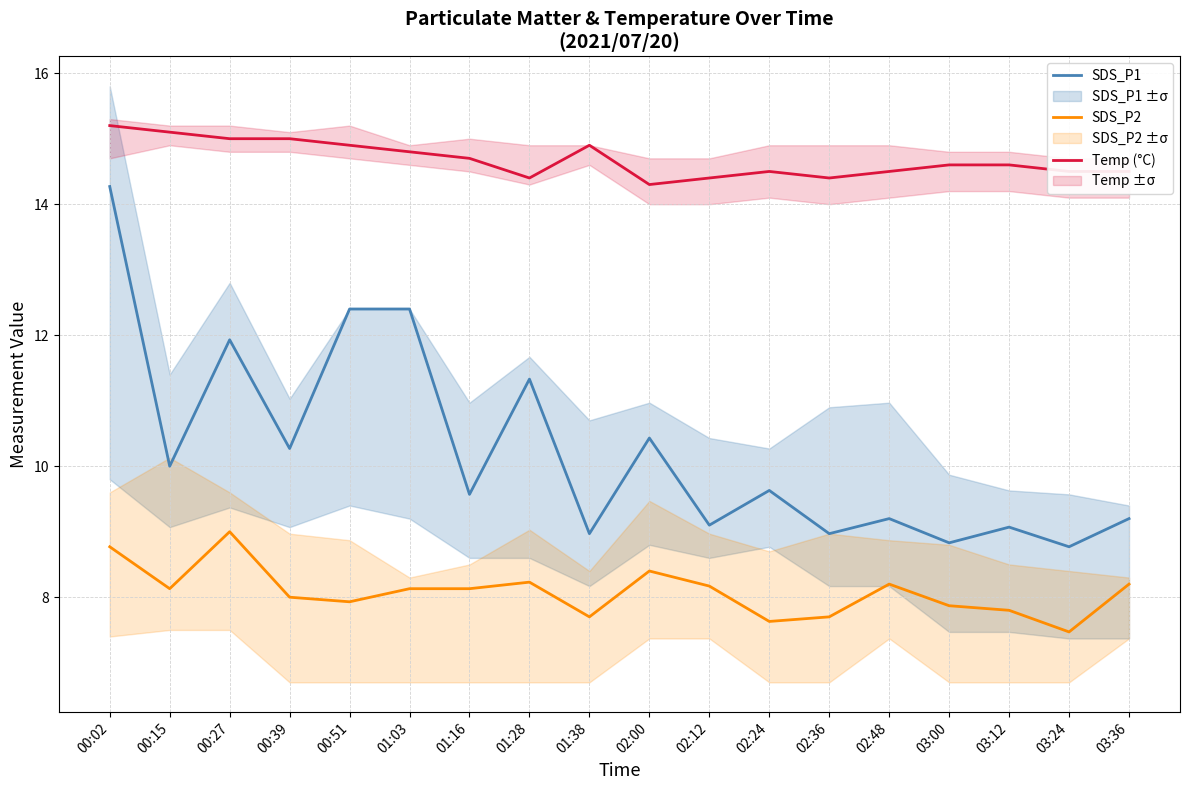

What is the value of the SDS_P2 point at the 8th from the left?

8.2